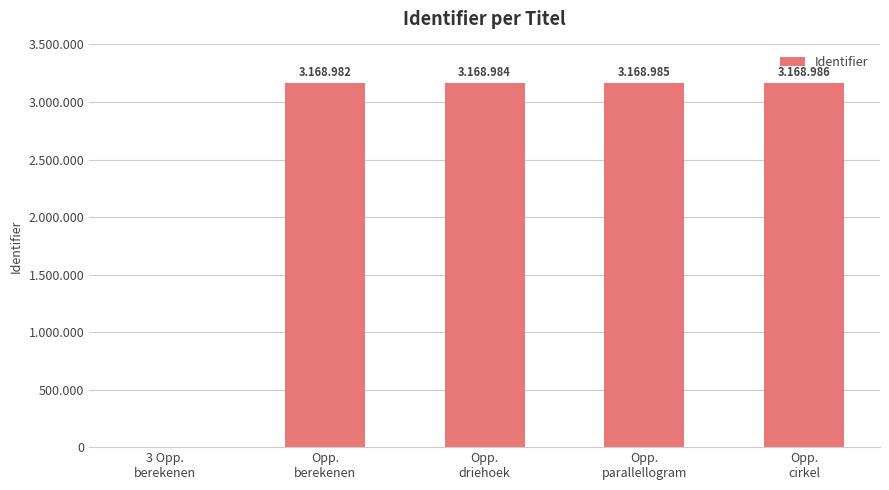

Reading right to left, transcribe all the data shown in this chart.

Opp.
cirkel=3168986	Opp.
parallellogram=3168985	Opp.
driehoek=3168984	Opp.
berekenen=3168982	3 Opp.
berekenen=0